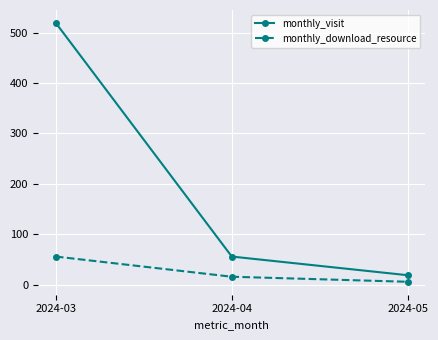

At which category is the sum across all series the highest?

2024-03